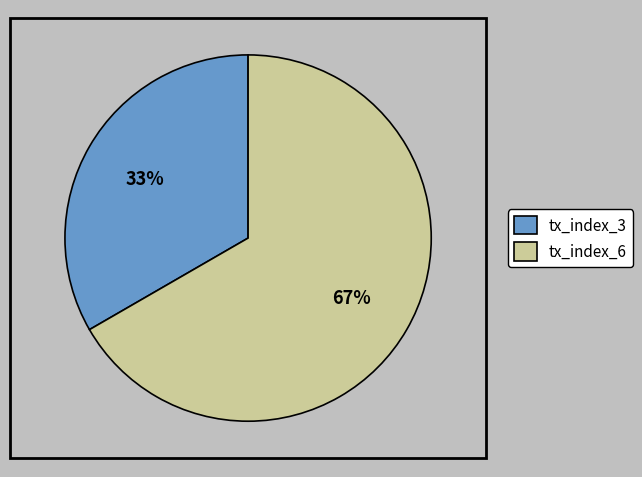

How many slices are in this pie chart?

2